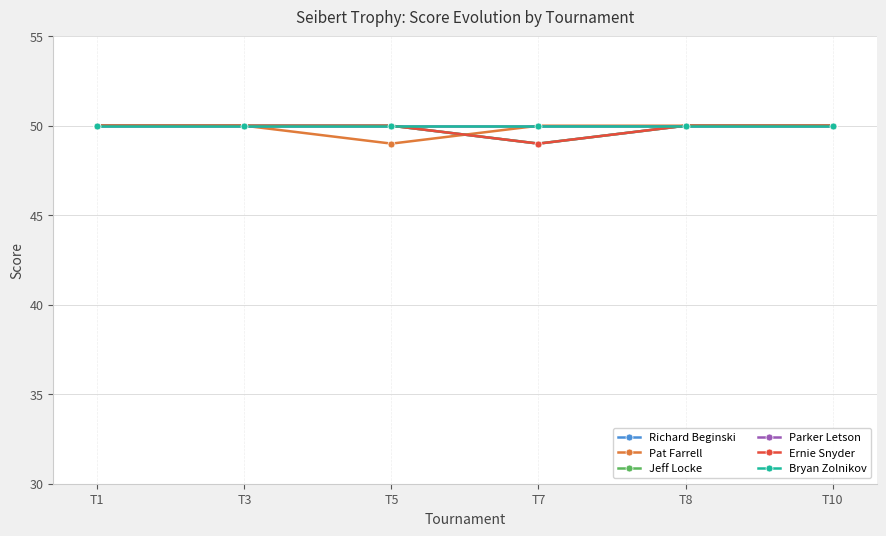

Does the chart have visible grid lines?

Yes